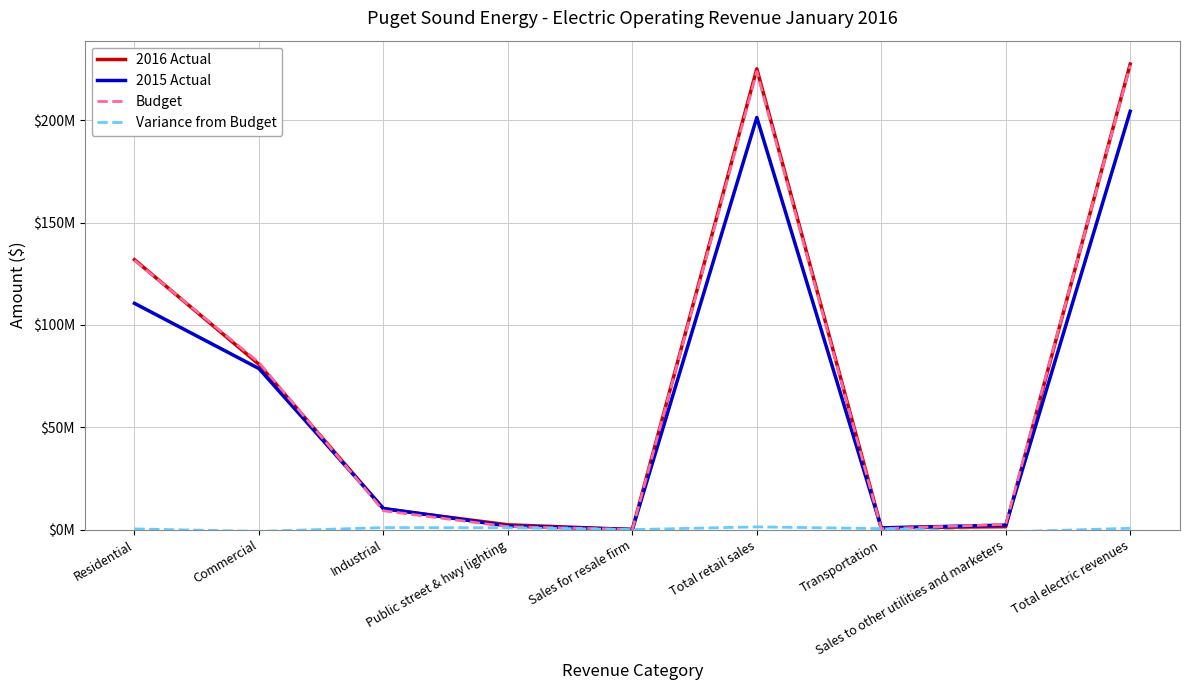

Rank the series by their maximum value, from highest to lowest.

2016 Actual, Budget, 2015 Actual, Variance from Budget